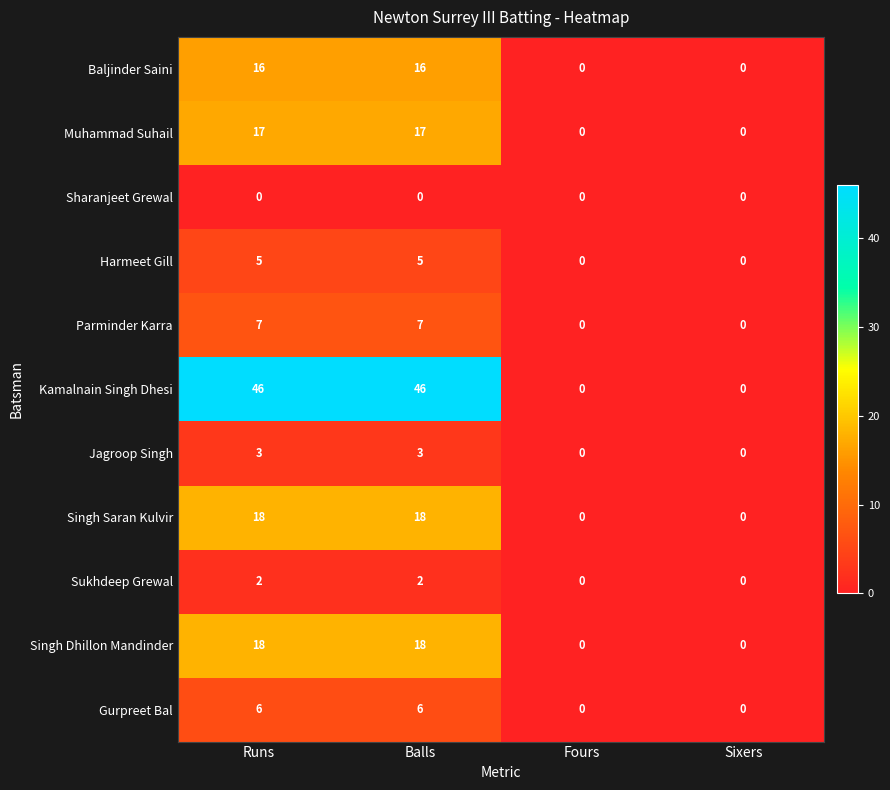

True or false: Parminder Karra has a value of -4 at Sixers.

False